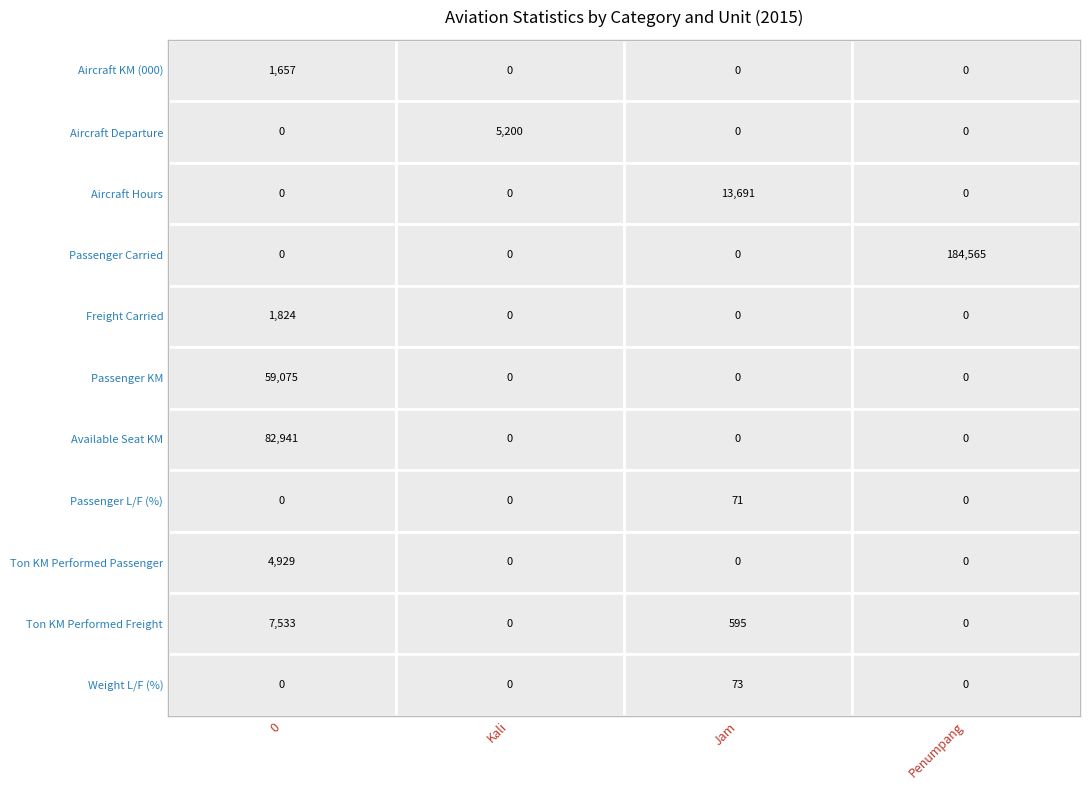

What is the sum of the Aircraft Departure values at 2 and 1?

5200